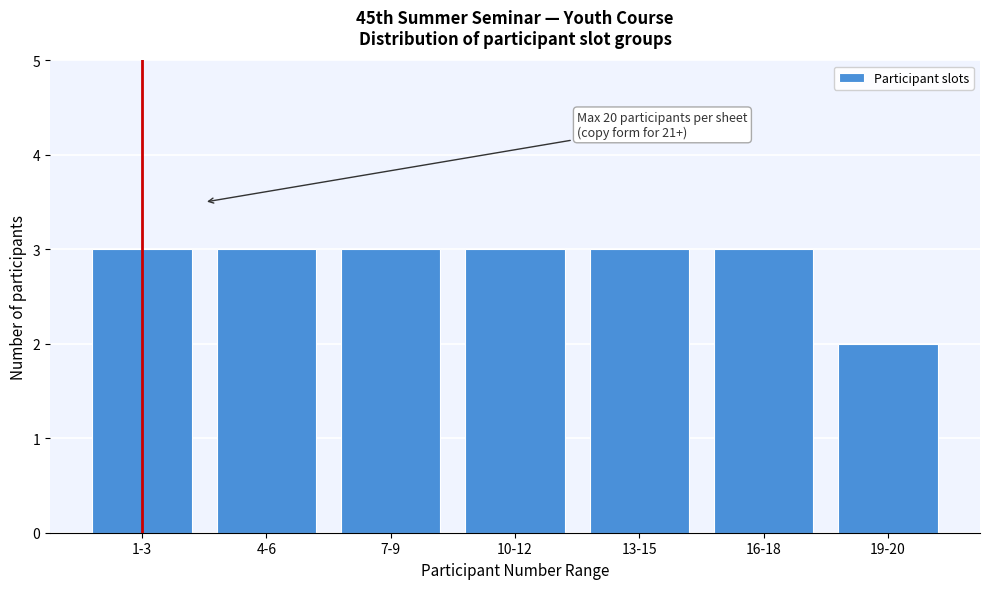

Reading left to right, extract all data points from this chart.

1-3=3	4-6=3	7-9=3	10-12=3	13-15=3	16-18=3	19-20=2